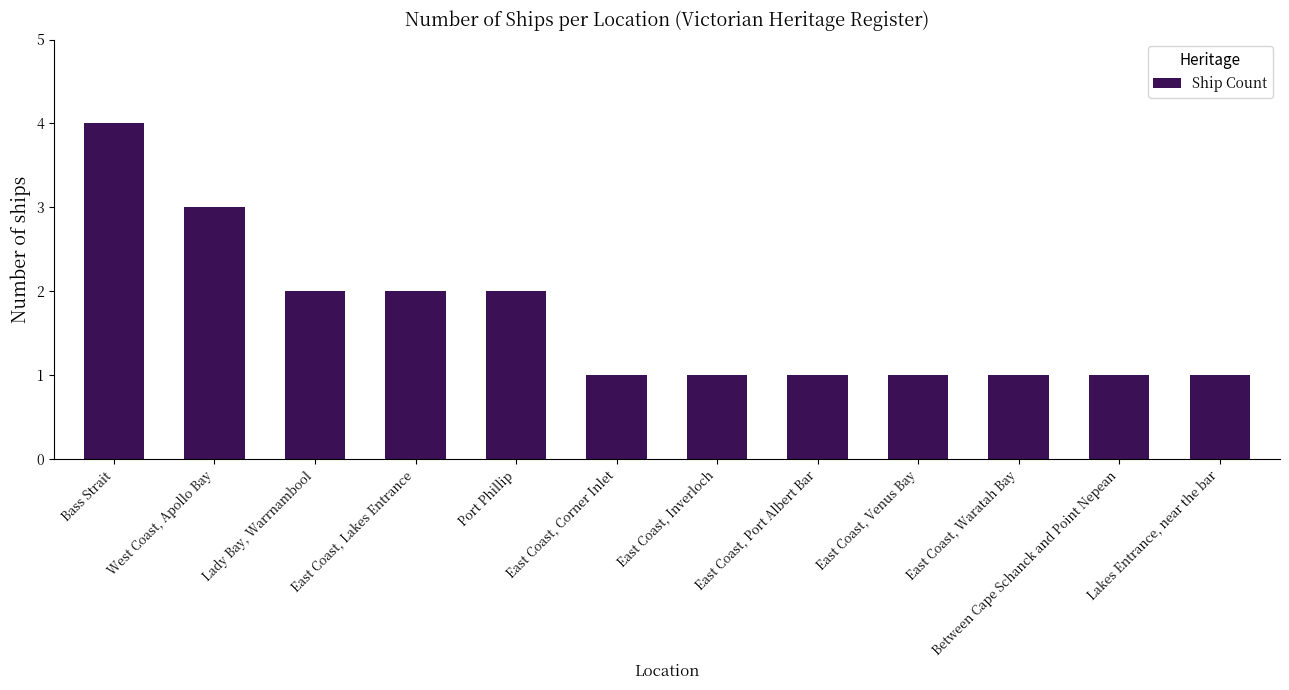

How many bars are there in total?

12